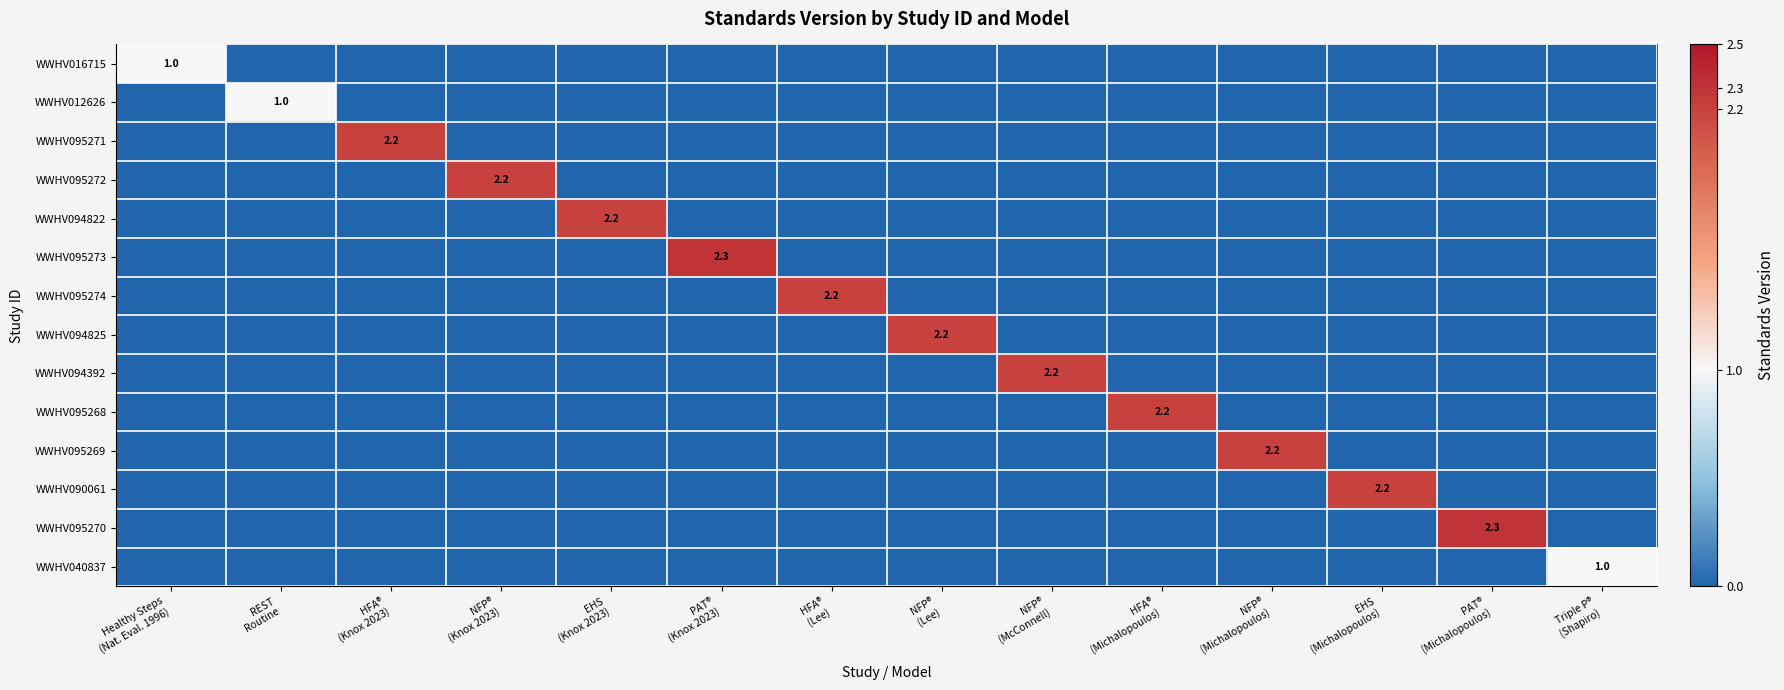

List the series in order of their peak value, highest first.

WWHV095273, WWHV095270, WWHV095271, WWHV095272, WWHV094822, WWHV095274, WWHV094825, WWHV094392, WWHV095268, WWHV095269, WWHV090061, WWHV016715, WWHV012626, WWHV040837